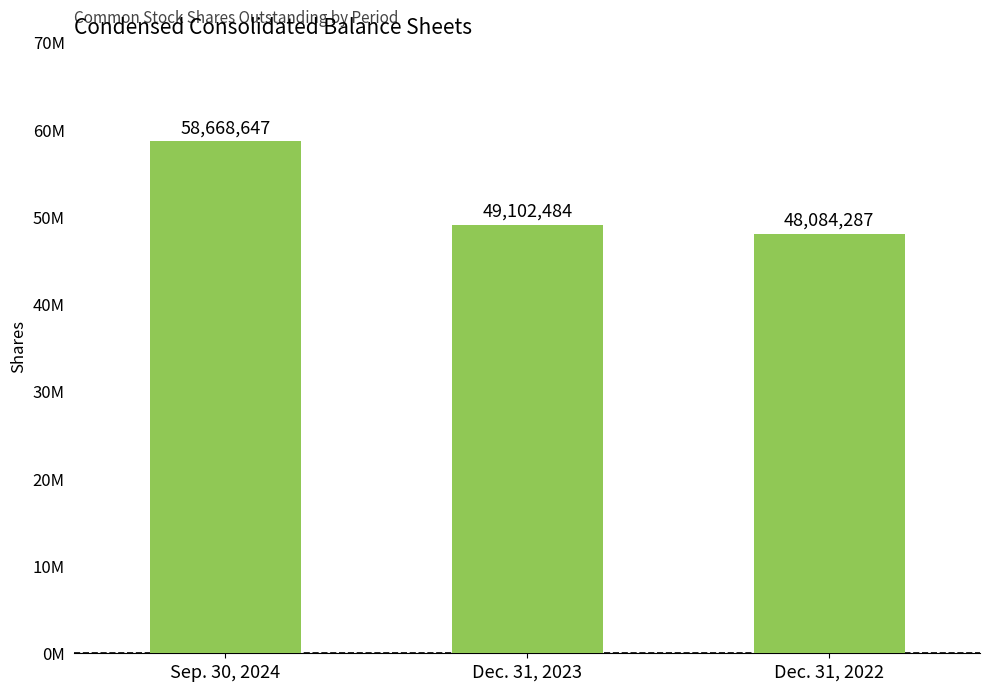

What is the sum of all values?

155855418